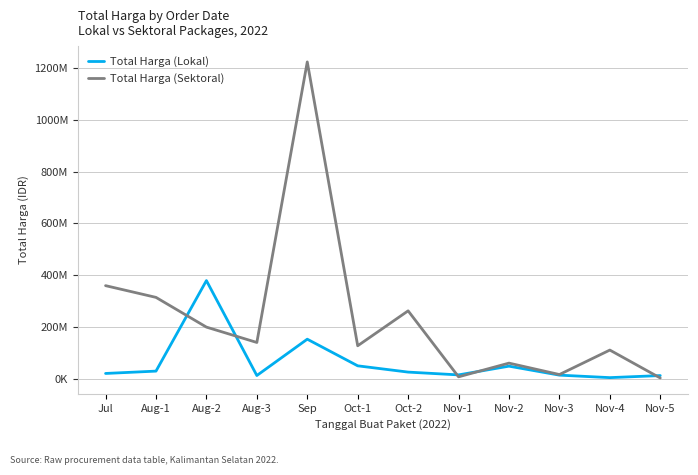

What is the difference between the maximum and second lowest values in the Total Harga (Lokal) series?

367275000